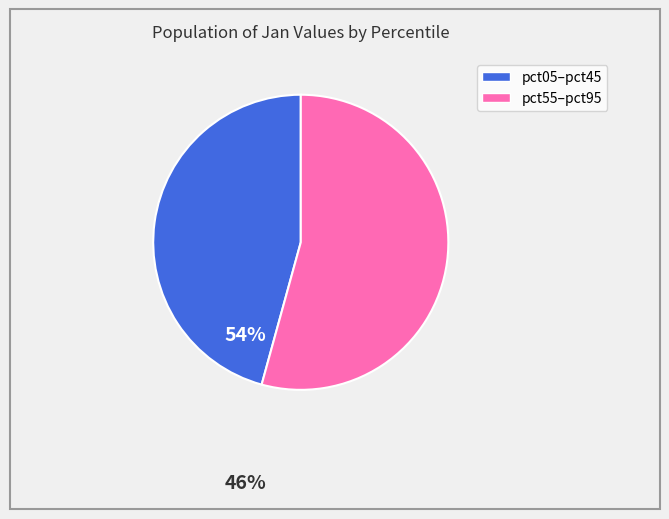

Is there any slice that represents more than half of the pie?

Yes